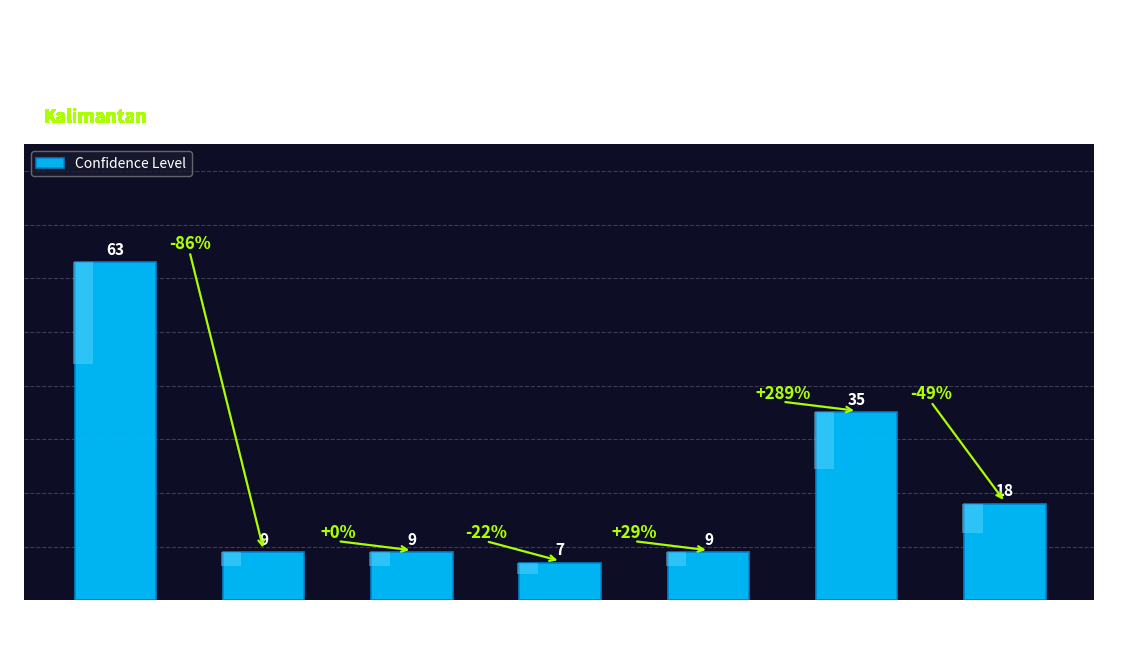

The value at TANJUNGPALAS is 14. True or false?

False